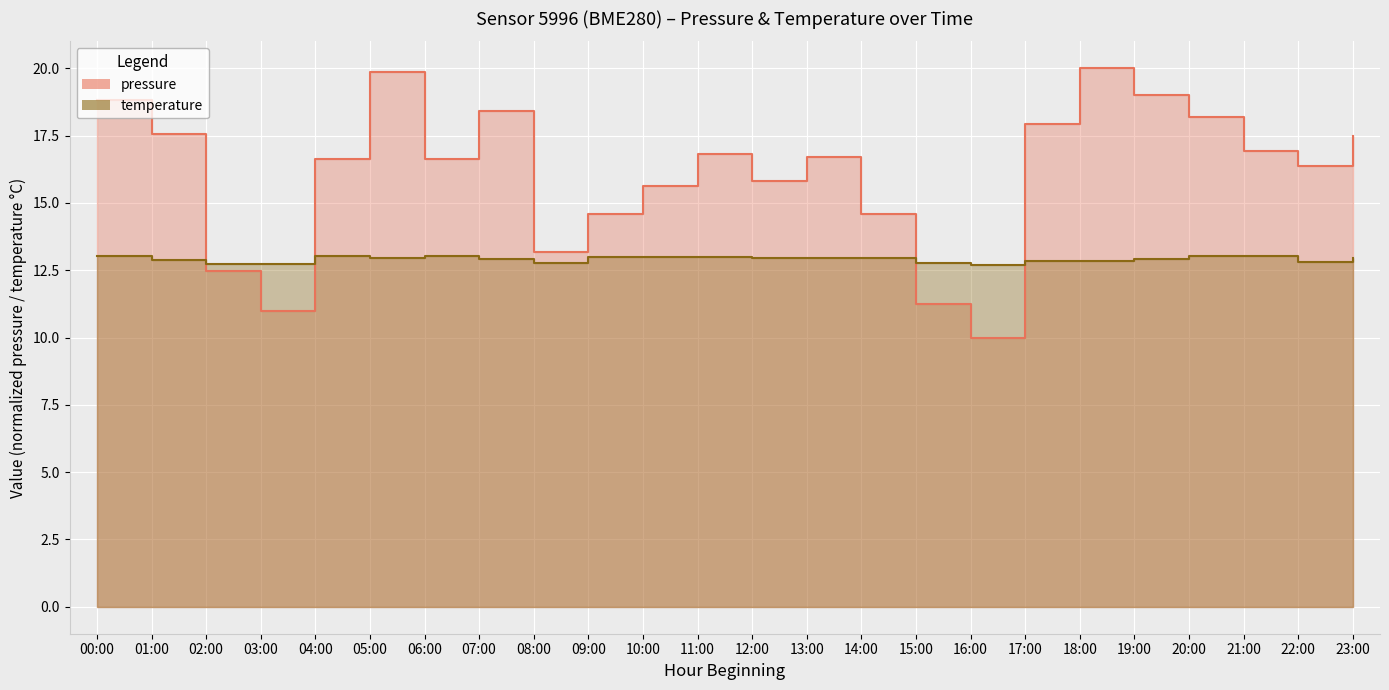

Reading left to right, what are all the values shown in this chart?

pressure: 00:00=18.8	01:00=17.6	02:00=12.5	03:00=11.0	04:00=16.6	05:00=19.9	06:00=16.6	07:00=18.4	08:00=13.2	09:00=14.6	10:00=15.6	11:00=16.8	12:00=15.8	13:00=16.7	14:00=14.6	15:00=11.2	16:00=10.0	17:00=17.9	18:00=20.0	19:00=19.0	20:00=18.2	21:00=16.9	22:00=16.4	23:00=17.5
temperature: 00:00=13.0	01:00=12.9	02:00=12.7	03:00=12.7	04:00=13.0	05:00=13.0	06:00=13.0	07:00=12.9	08:00=12.8	09:00=13.0	10:00=13.0	11:00=13.0	12:00=12.9	13:00=12.9	14:00=12.9	15:00=12.8	16:00=12.7	17:00=12.8	18:00=12.8	19:00=12.9	20:00=13.0	21:00=13.0	22:00=12.8	23:00=12.9